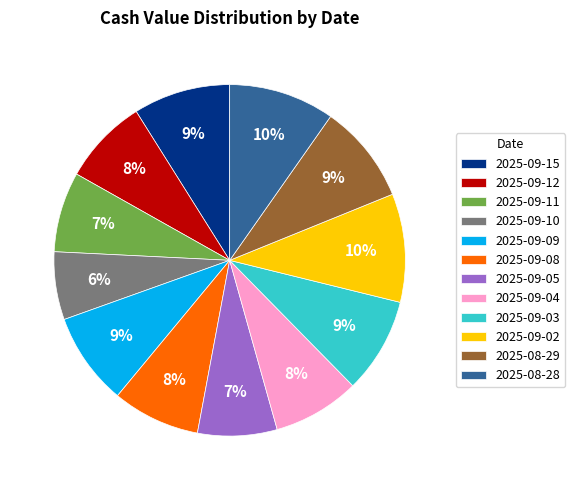

Combined, do 2025-09-15 and 2025-08-29 account for over 50%?

No